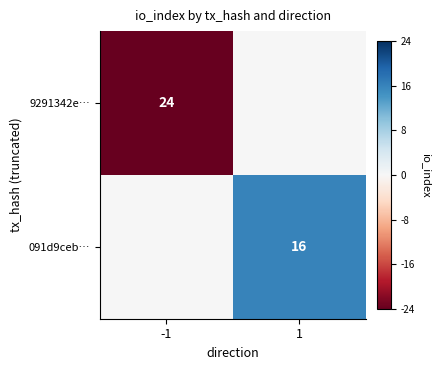

The value of 091d9ceb… at 1 is 11. True or false?

False